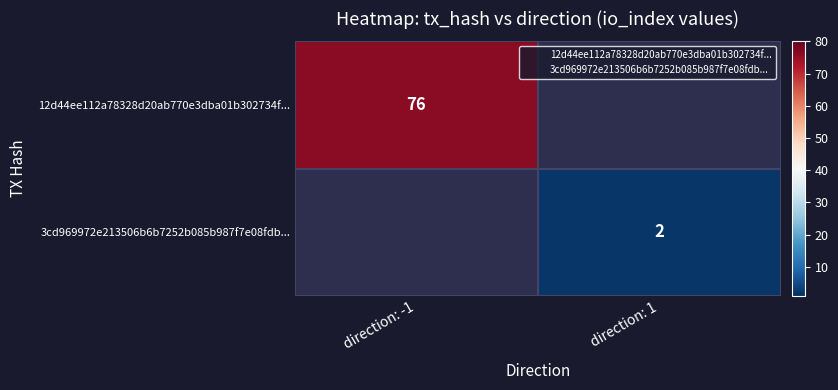

Which category has the highest value in the 12d44ee112a78328d20ab770e3dba01b302734f... series?

direction: -1